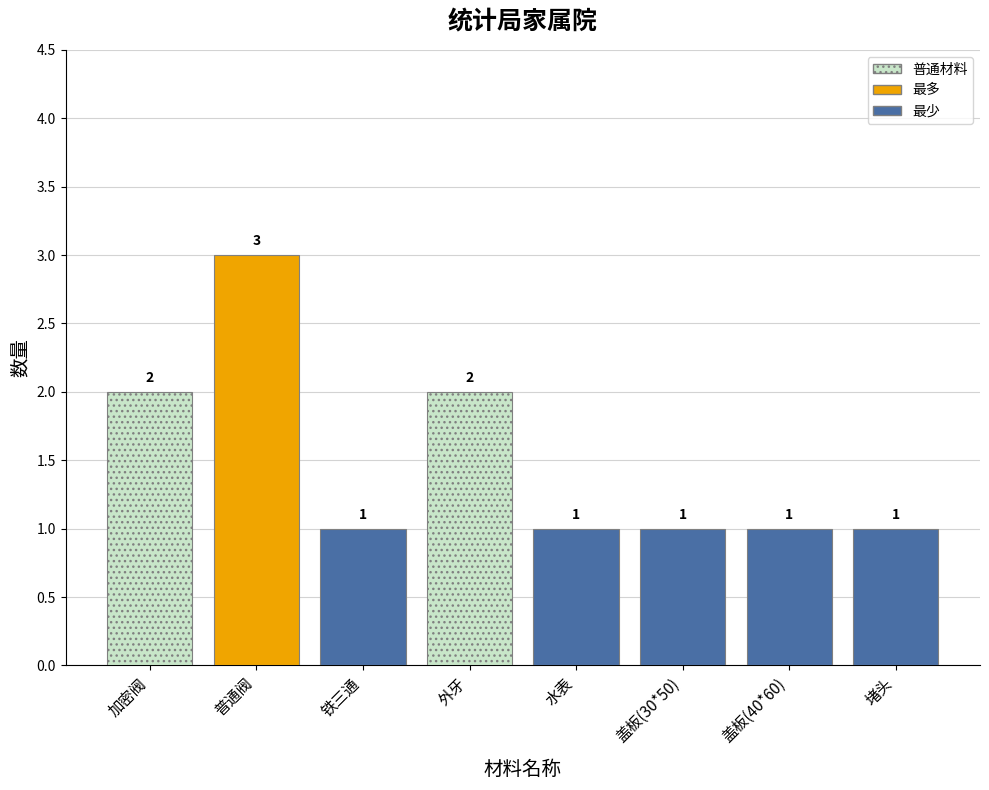

What is the average value?

2